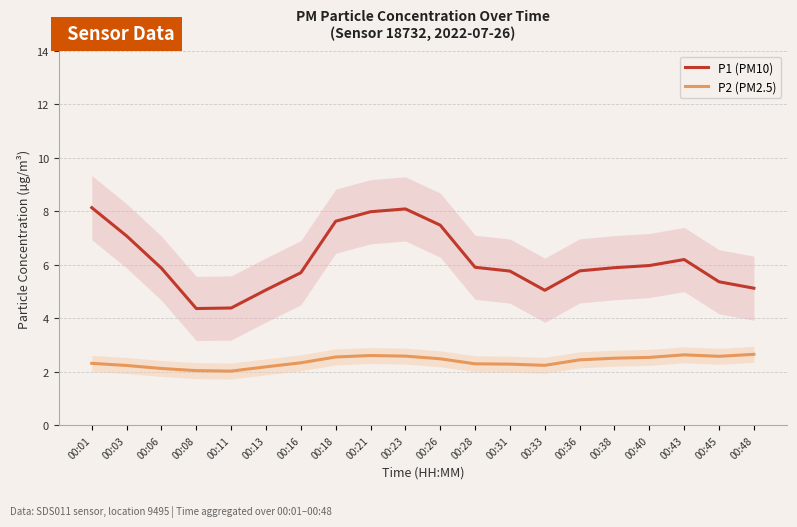

What is the value of the P1 (PM10) point at the 16th from the left?

5.9